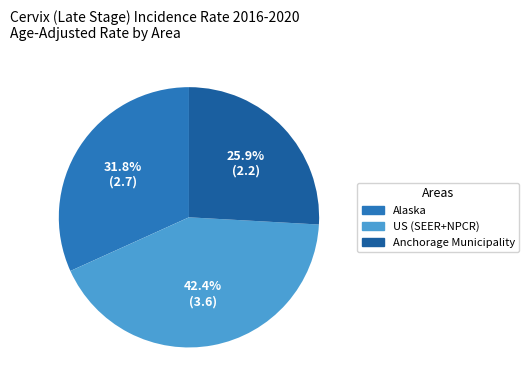

To the nearest percent, what is the difference between the Alaska and Anchorage Municipality slice percentages?

6%